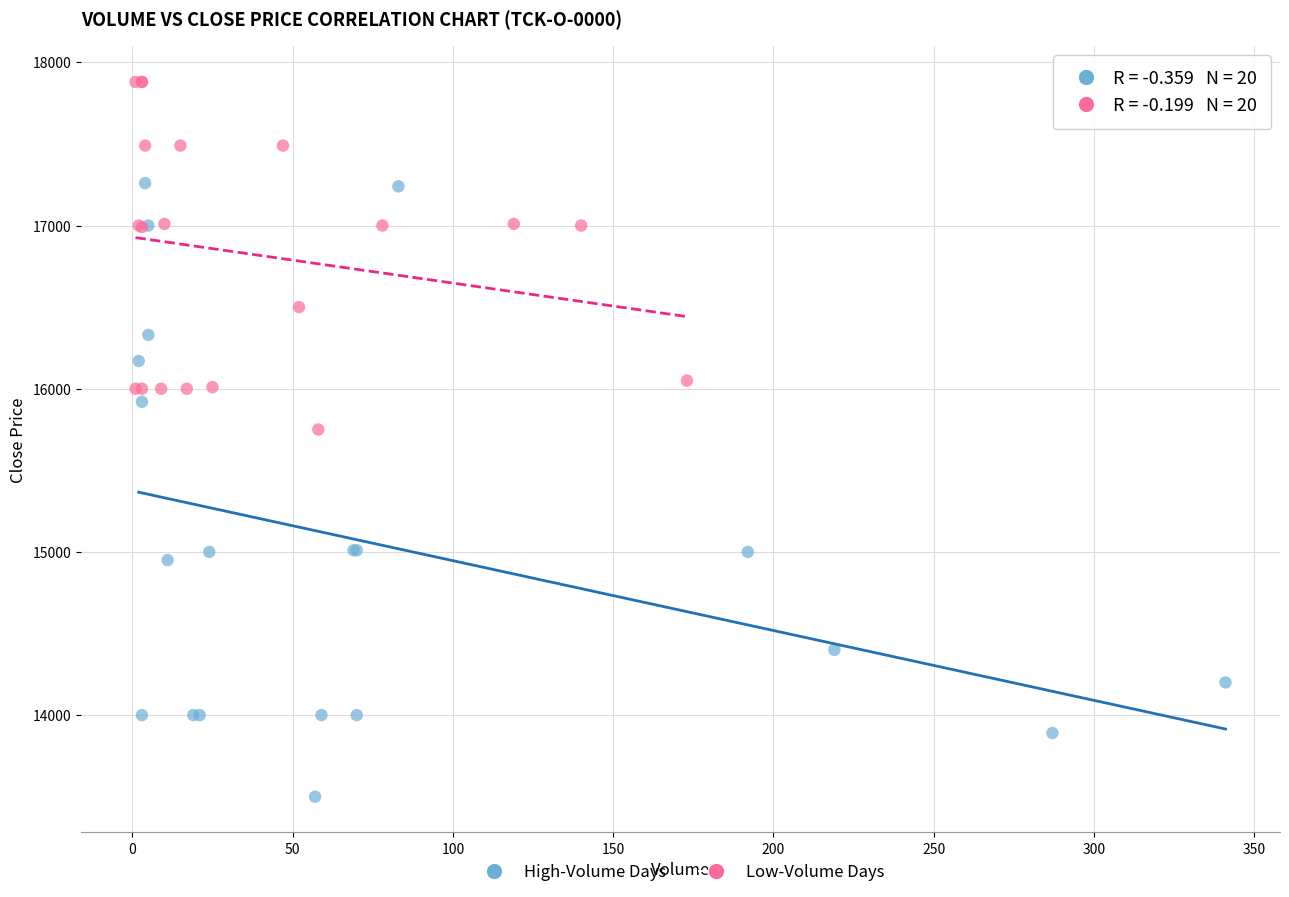

Which series reaches the maximum Y coordinate?

Low-Volume Days